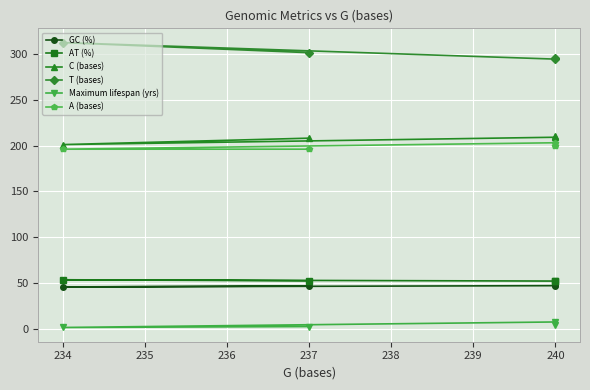

True or false: A (bases) and C (bases) cross at least once.

False